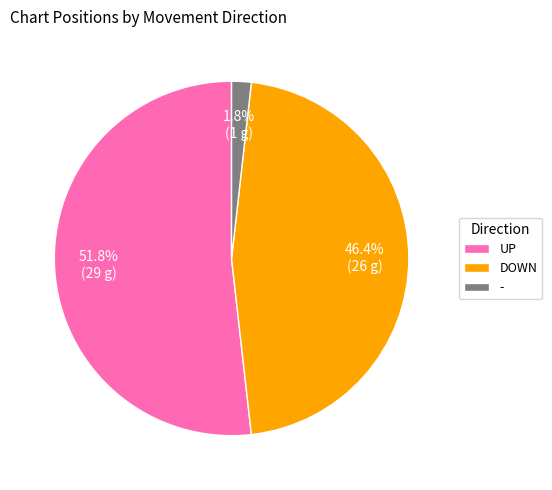

Which category accounts for the majority?

UP